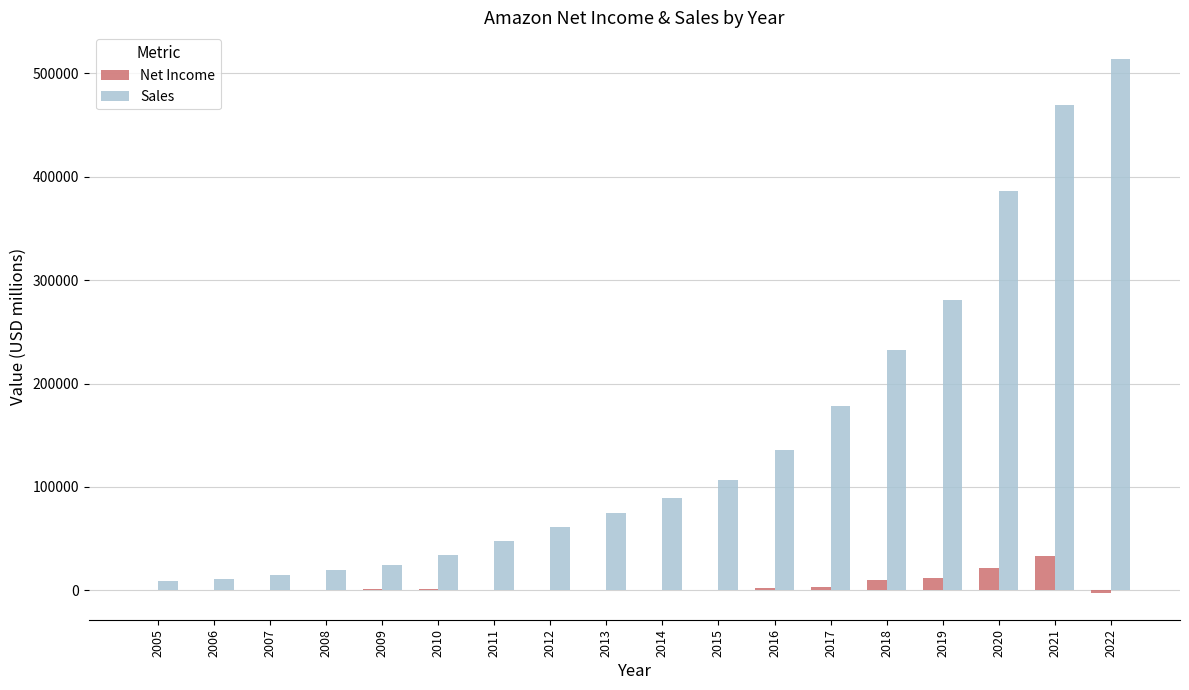

What is the sum of all Sales values?

2688662